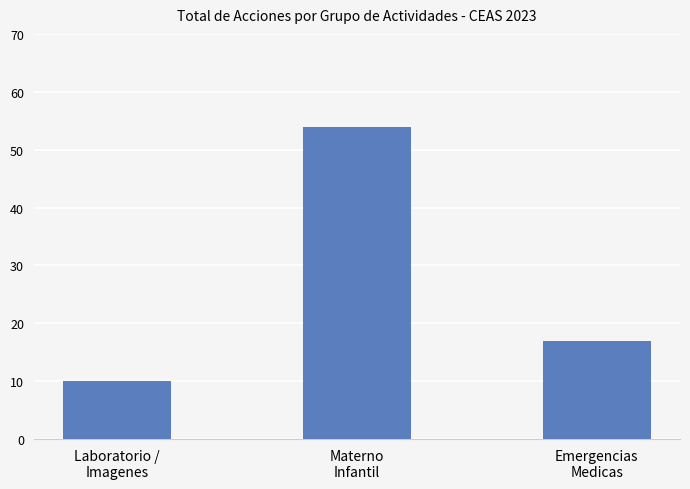

Which has a higher value, Emergencias
Medicas or Laboratorio /
Imagenes?

Emergencias
Medicas